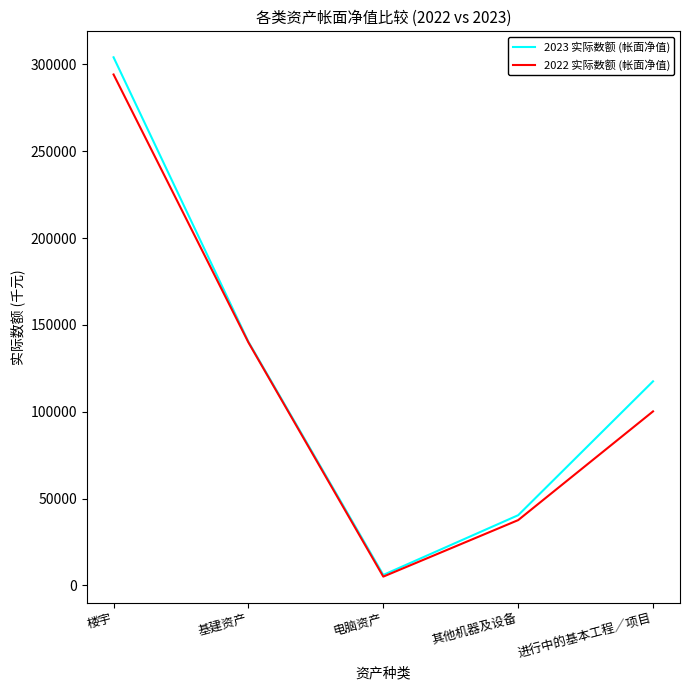

Which series has the largest range (max minus min)?

2023 实际数额 (帐面净值)